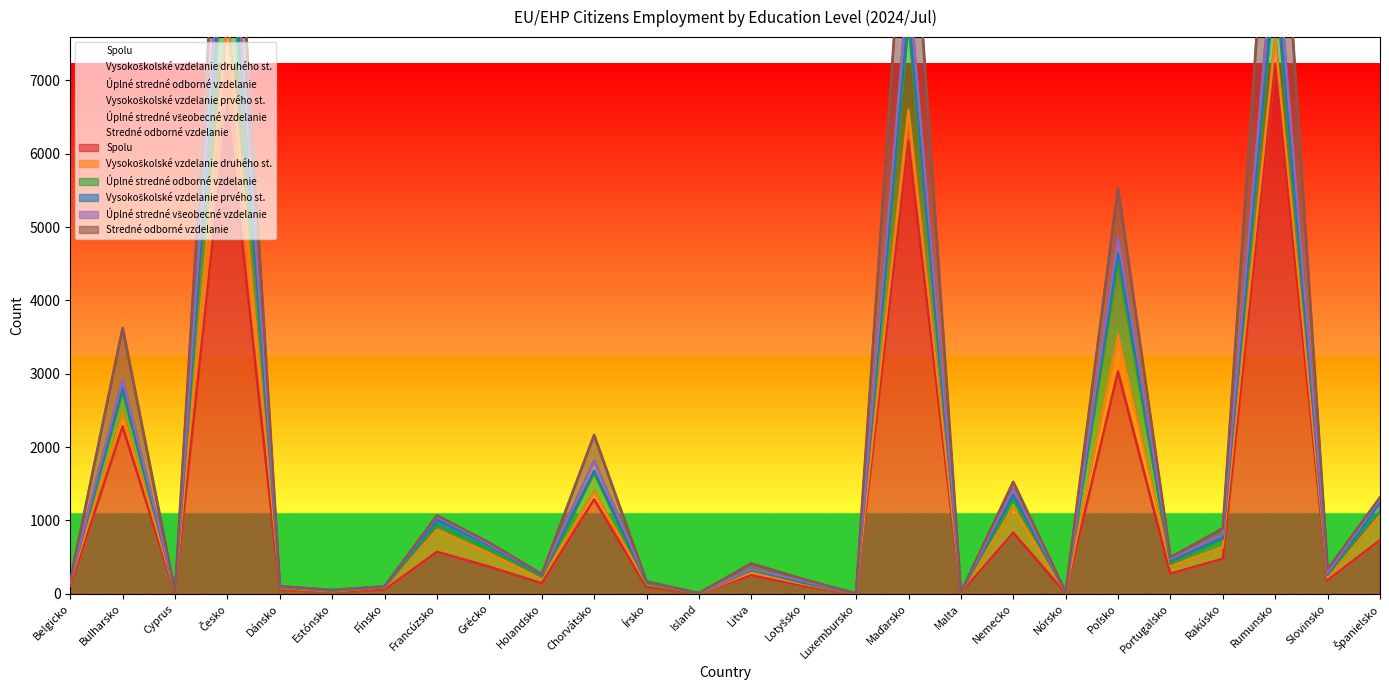

Where is the first local maximum for Spolu?

Bulharsko